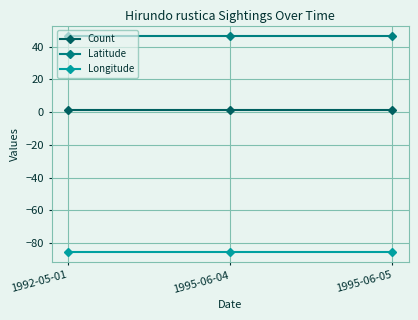

At 1995-06-05, list the series in order from largest to smallest.

Latitude, Count, Longitude